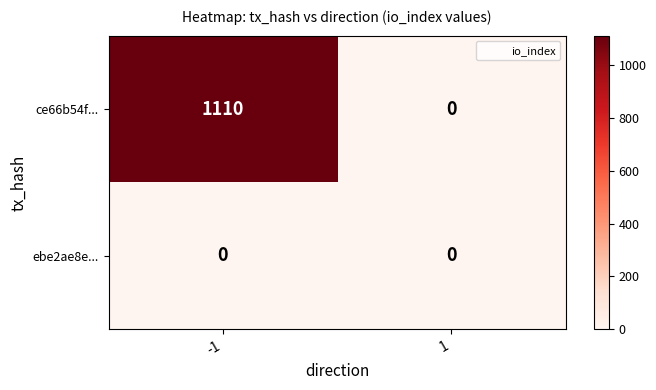

Which series has the largest range (max minus min)?

ce66b54f...